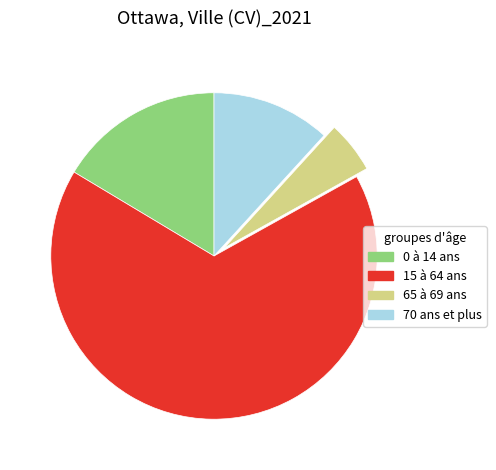

True or false: 15 à 64 ans accounts for 67% of the total.

True